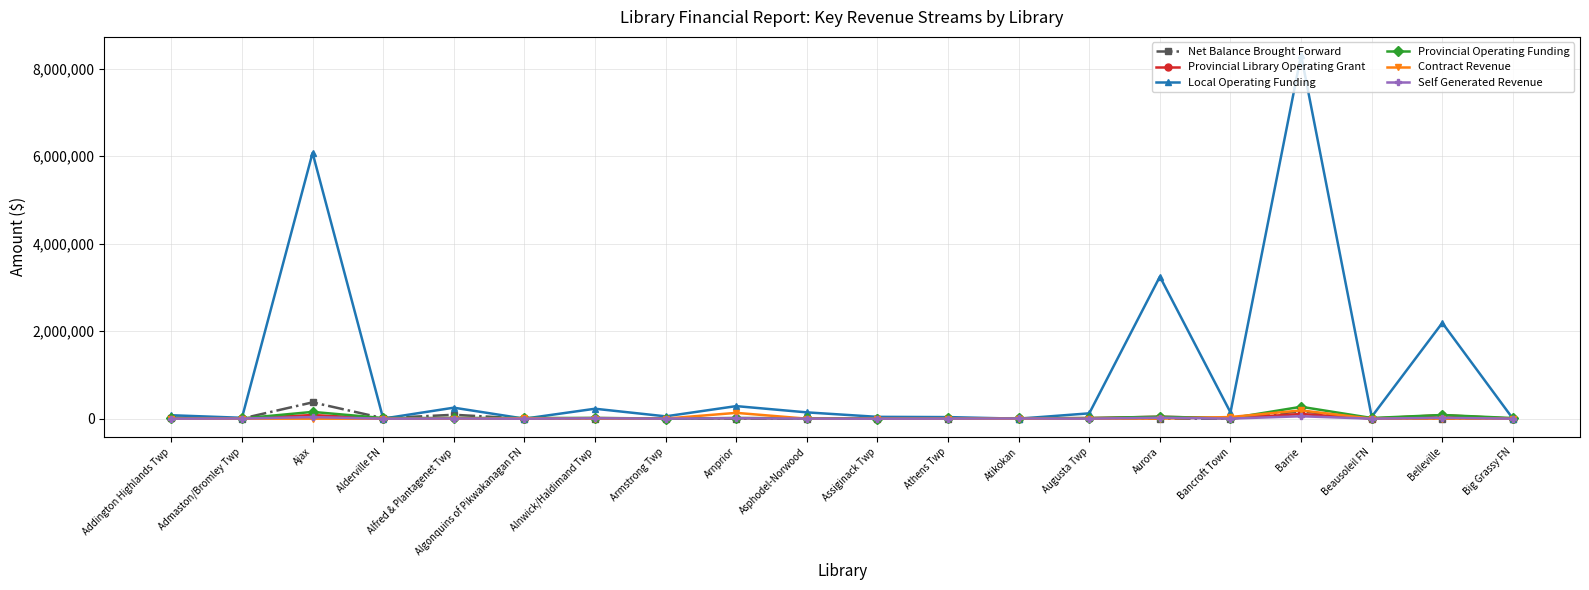

True or false: Local Operating Funding has a value of 78552 at Addington Highlands Twp.

True